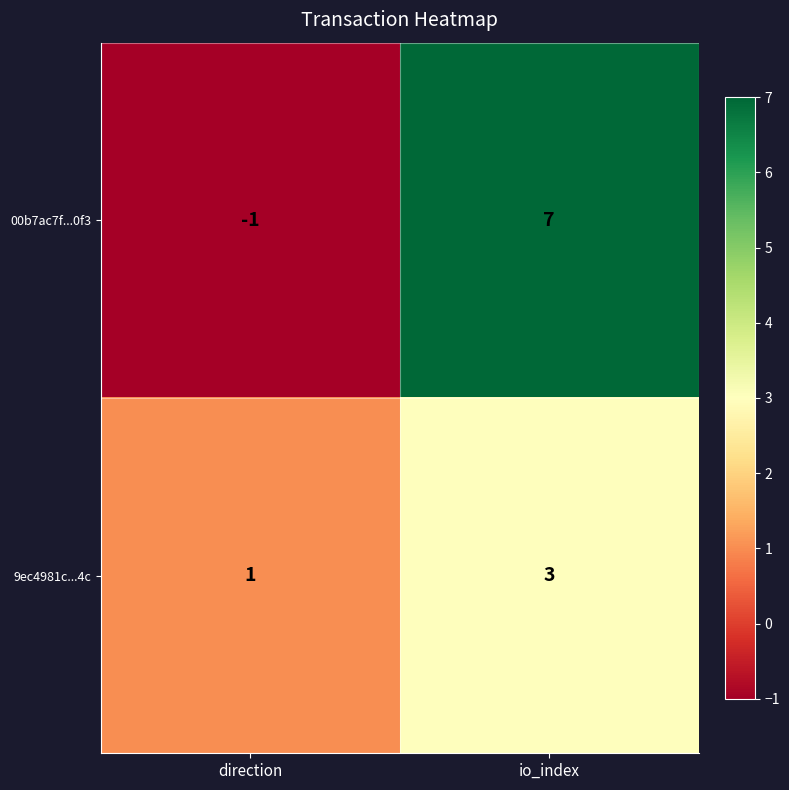

What is the difference between the highest and lowest values at io_index?

4